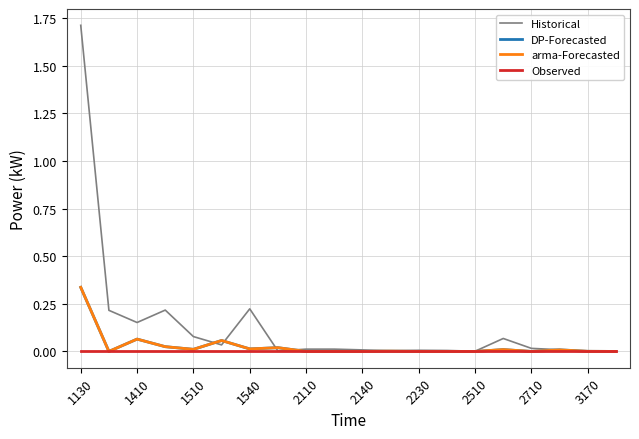

Which series has the largest range (max minus min)?

Historical